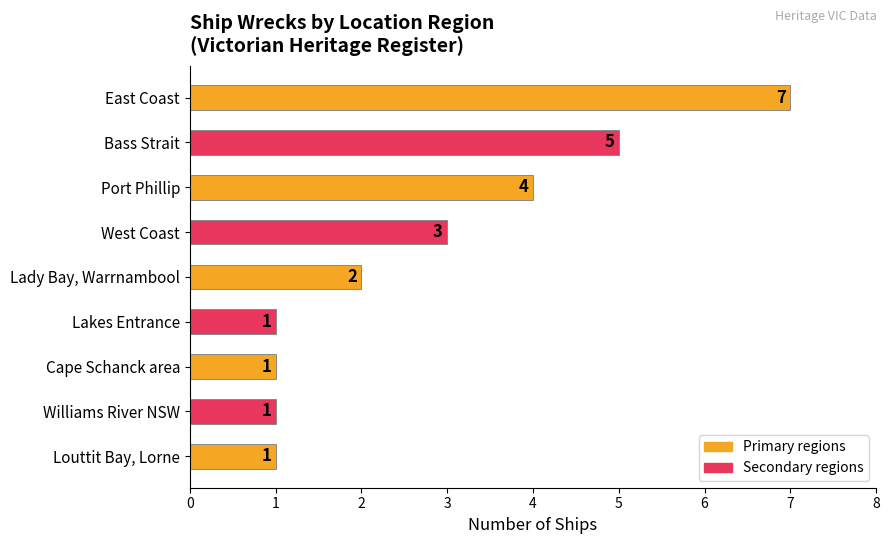

What is the label of the 4th bar from the top?

West Coast